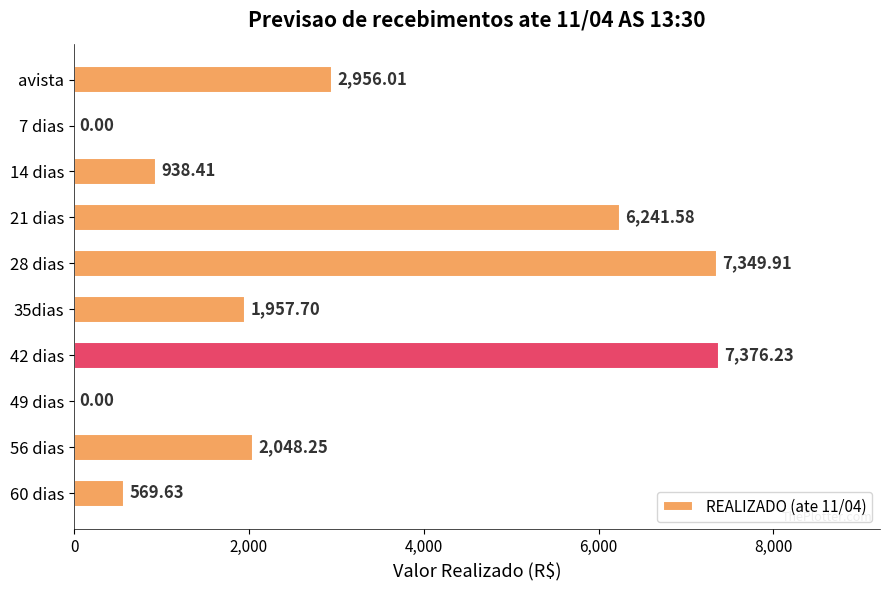

Between 56 dias and 35dias, which is larger?

56 dias